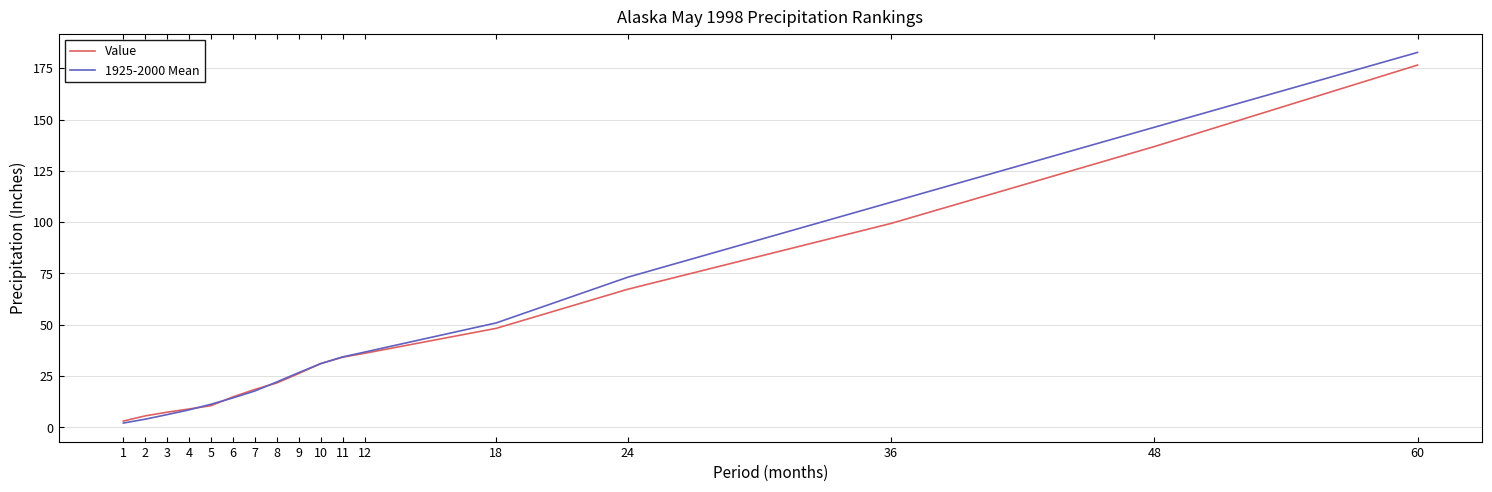

True or false: 1925-2000 Mean has more than 0 points higher than both neighbors.

False